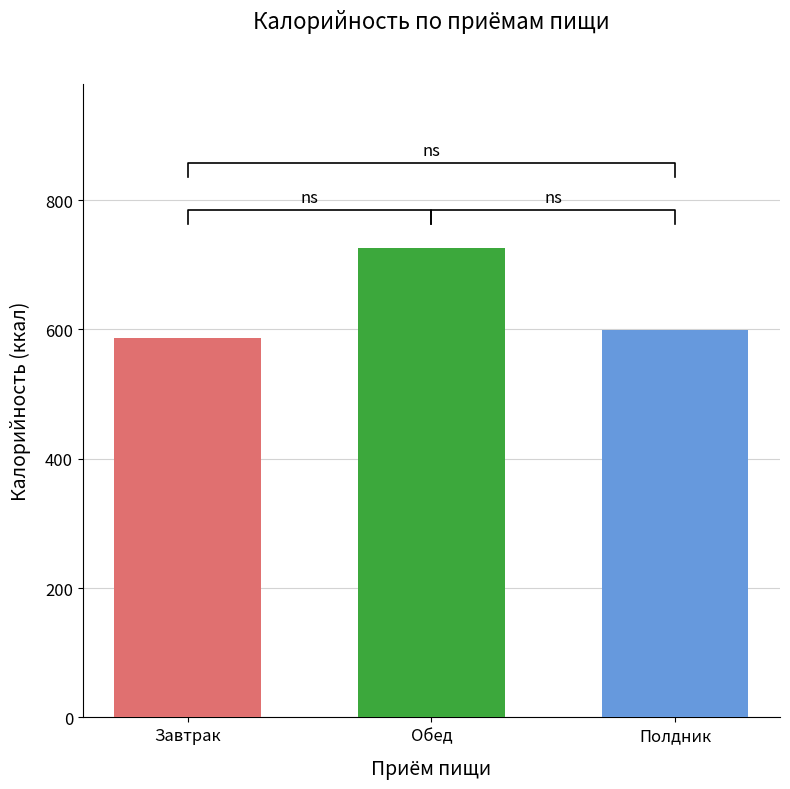

What are all the series names shown in the legend?

Завтрак, Обед, Полдник